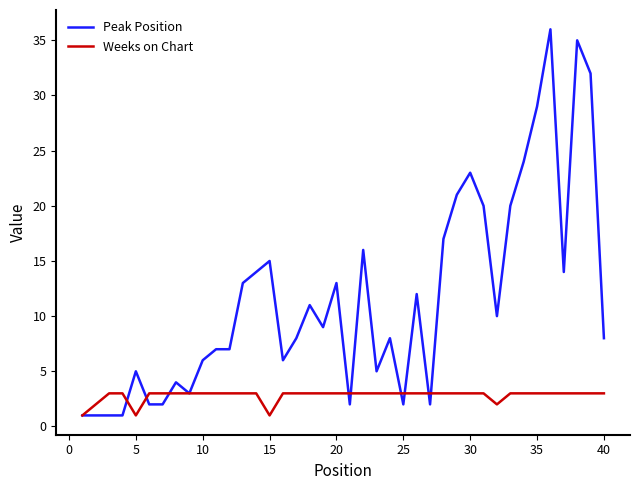

Which series has the widest spread of values?

Peak Position